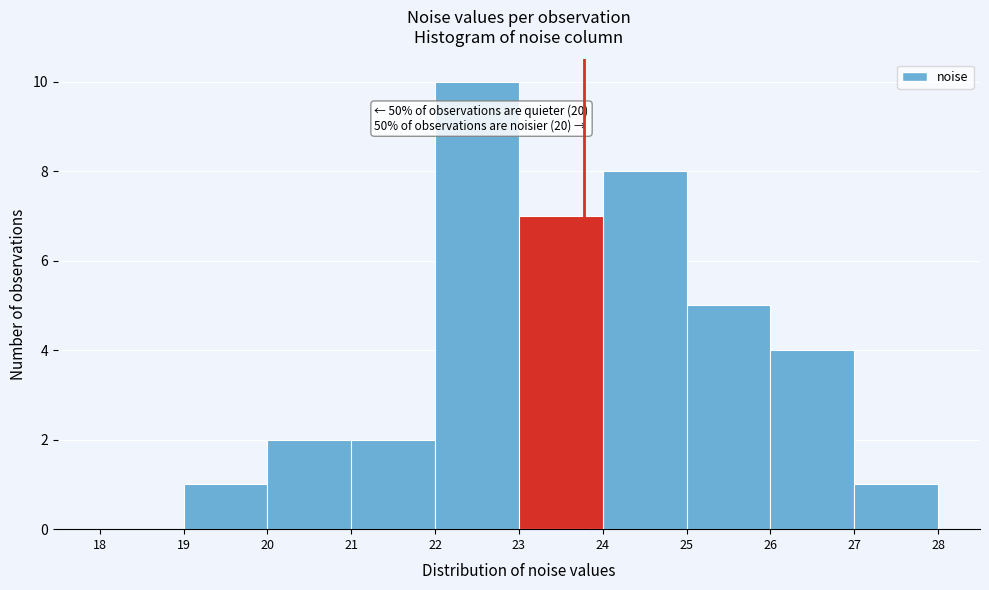

Which range on the x-axis has the tallest bar?

22 to 23